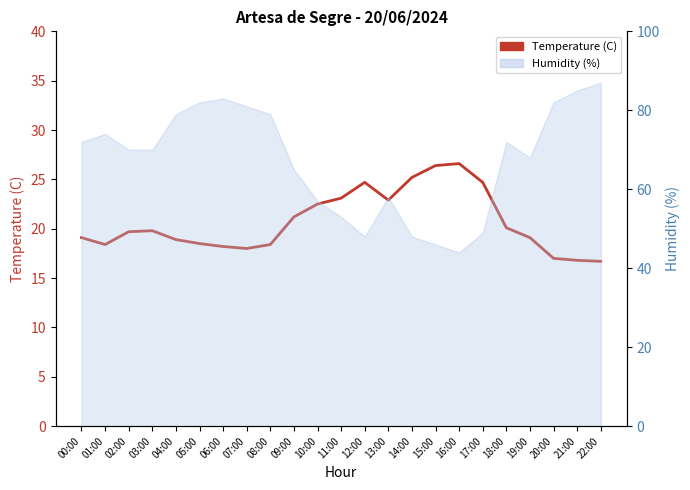

What is the sum of all values?

476.0